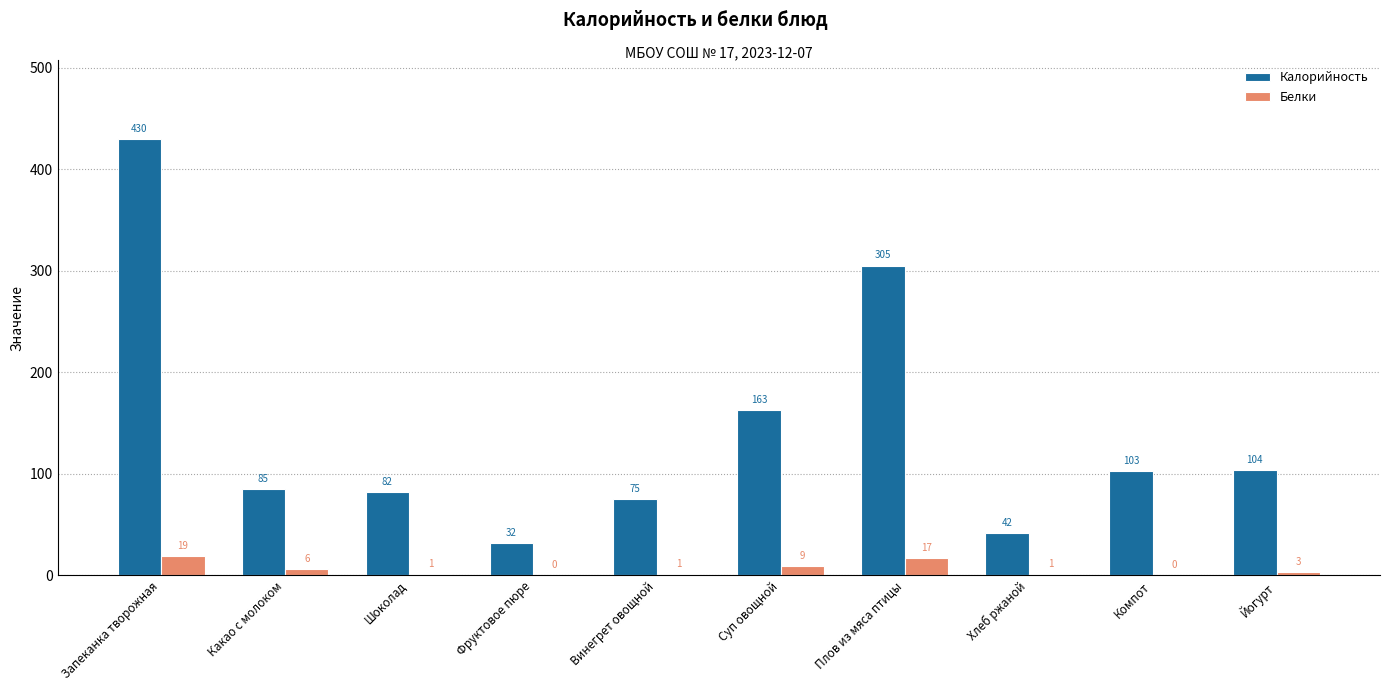

How many series are shown in this chart?

2